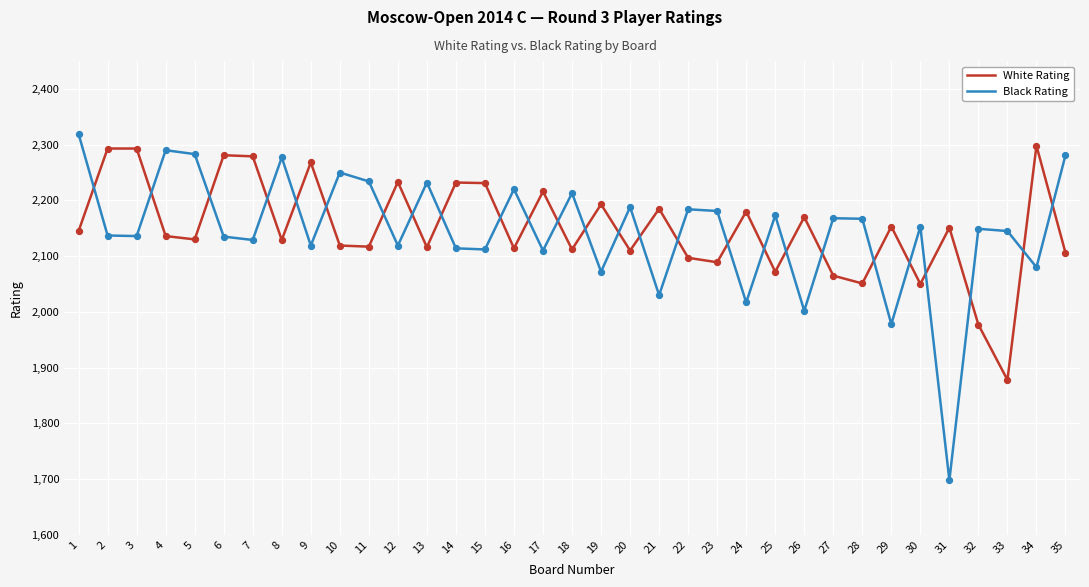

What is the difference between the highest and lowest values at 31?

453